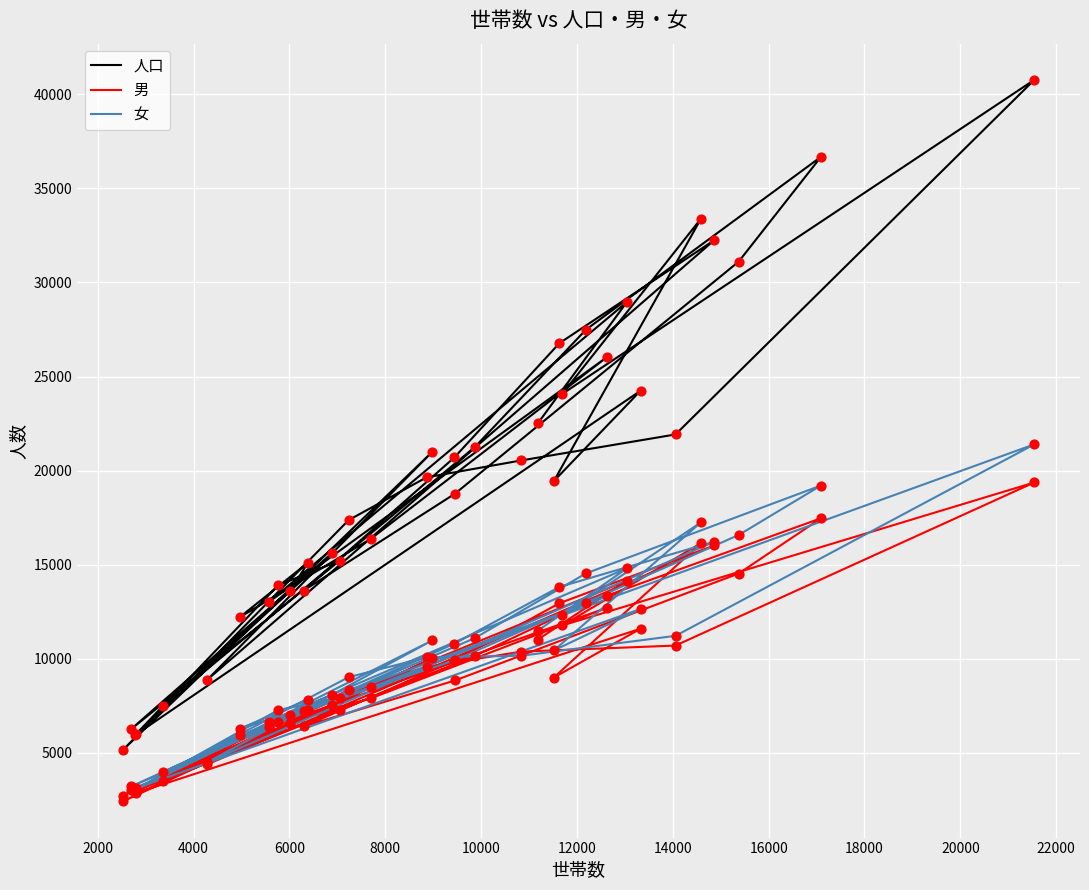

Is the value of 人口 at 20 greater than the value of 男 at 34?

Yes